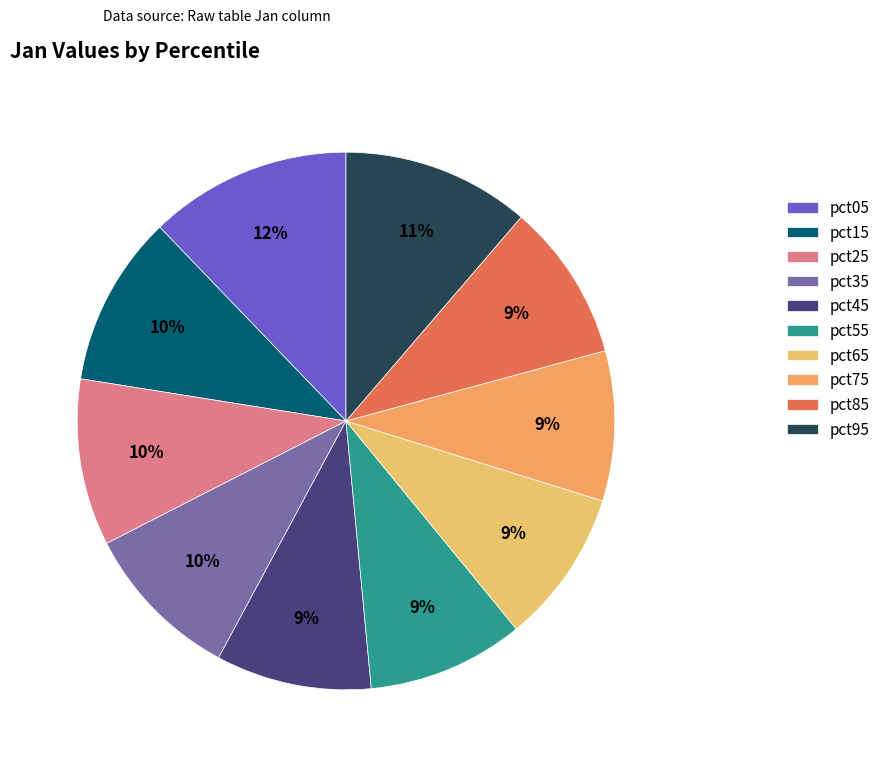

Which category has the smallest portion of the pie?

pct75